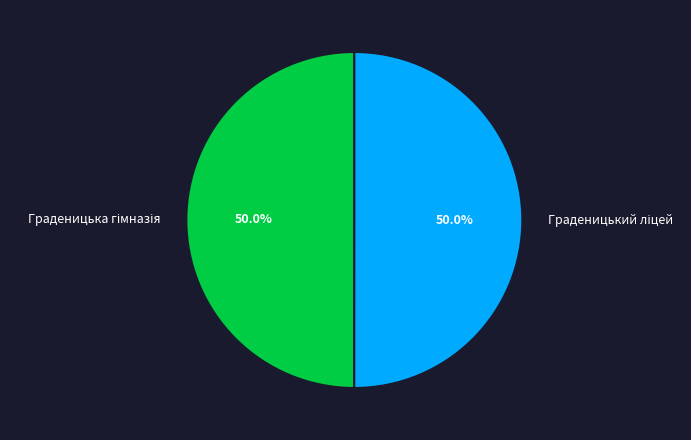

Which slice is the largest?

Граденицький ліцей